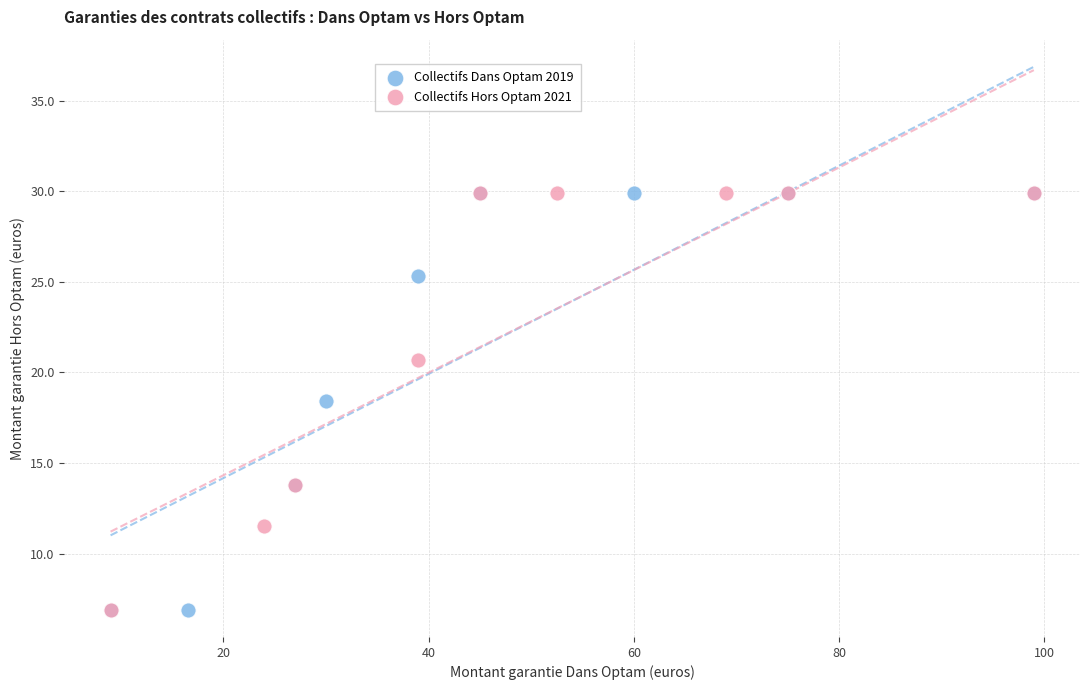

What are all the series names shown in the legend?

Collectifs Dans Optam 2019, Collectifs Hors Optam 2021